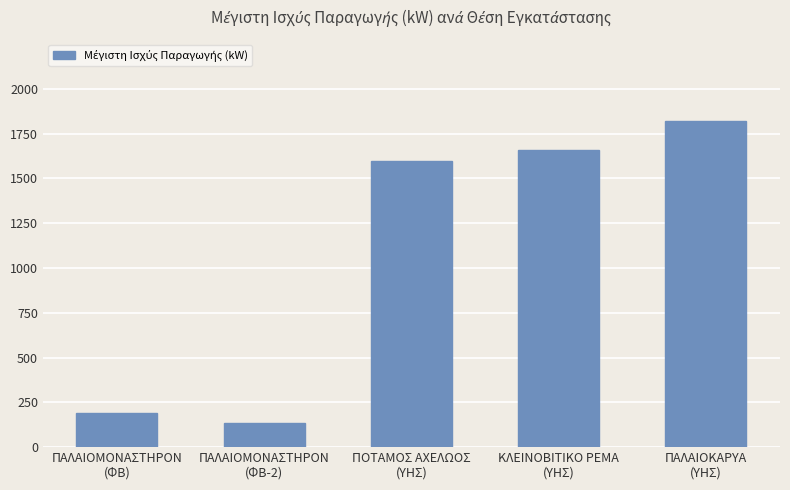

What is the label of the 1st bar from the right?

ΠΑΛΑΙΟΚΑΡΥΑ
(ΥΗΣ)